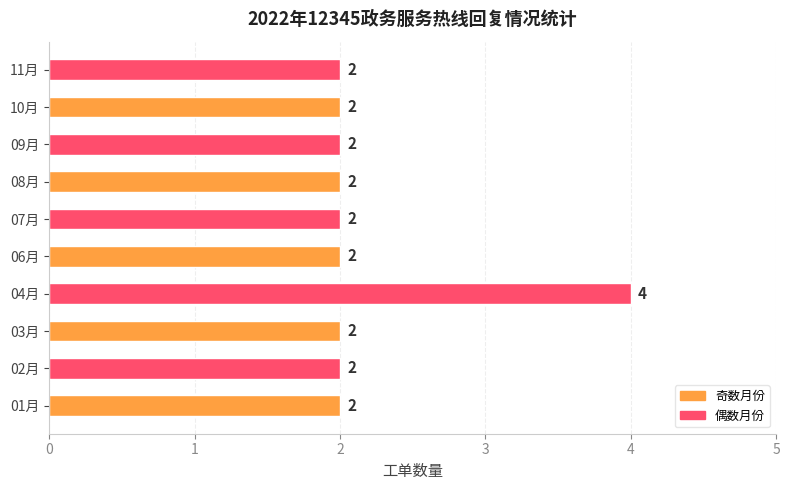

The chart shows a value of 2 at 11月. True or false?

True